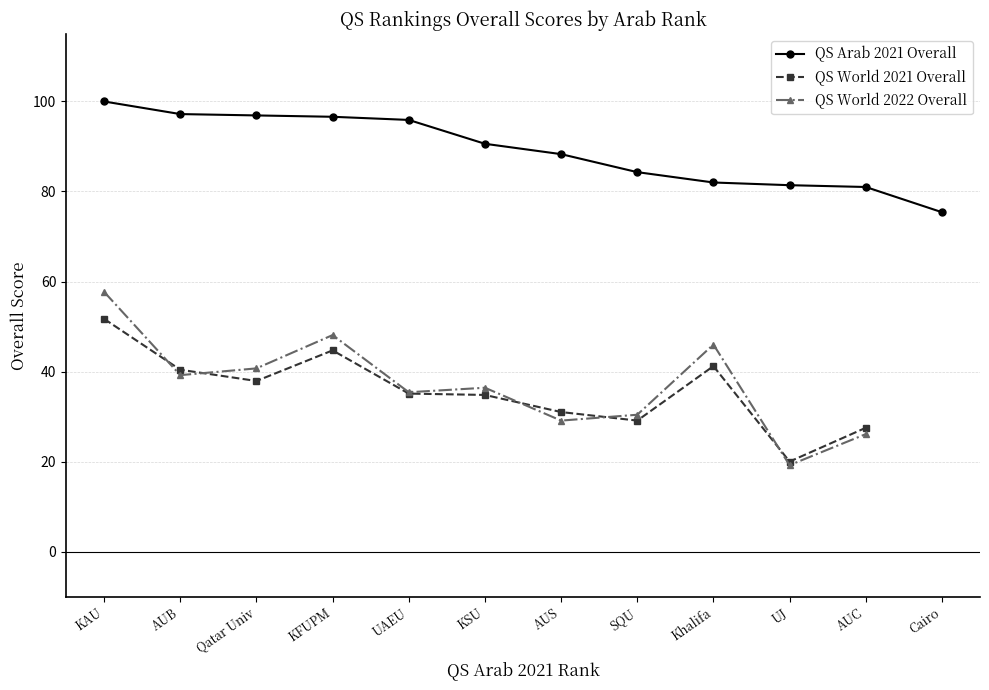

What is the sum of the QS World 2022 Overall values at AUS and Khalifa?

75.1